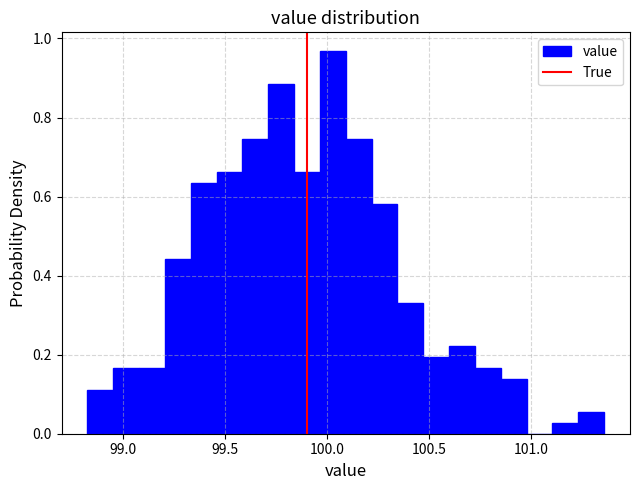

Read against the x-axis, roughly where is the centre of the tallest bar?

100.05